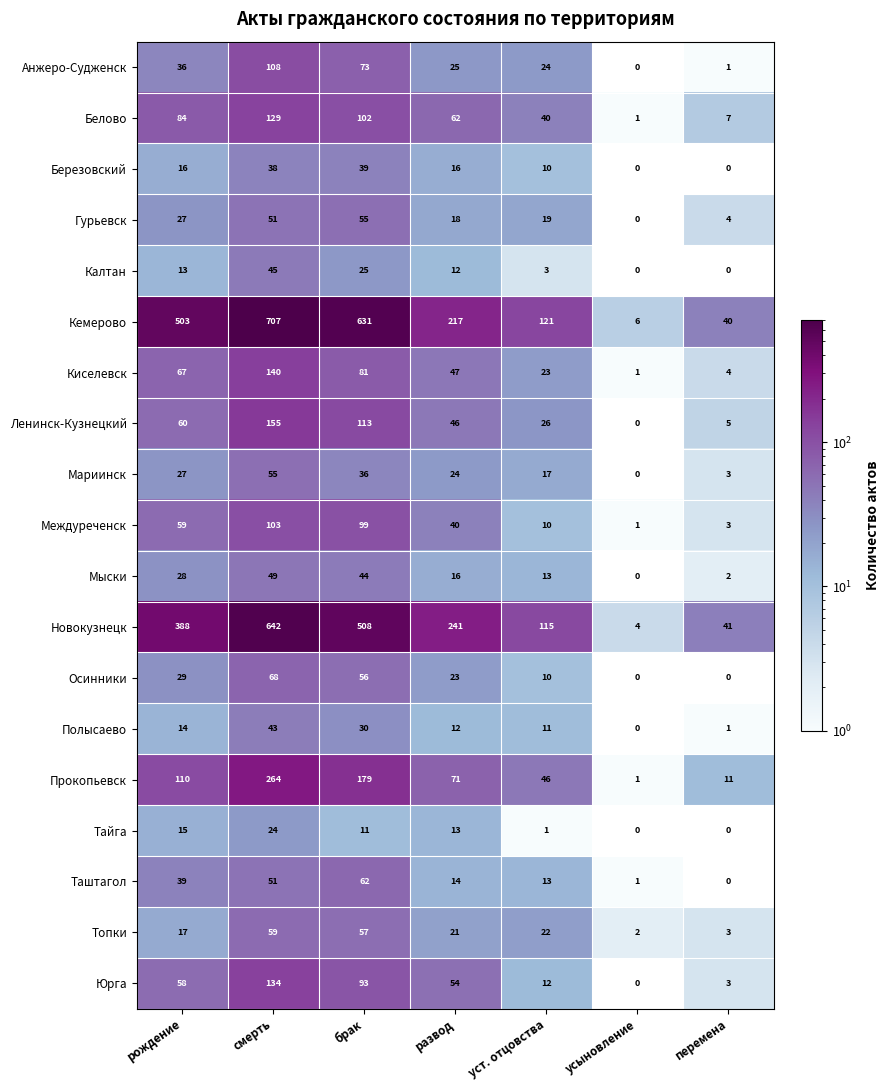

At which label is Анжеро-Судженск closest to 54?

рождение